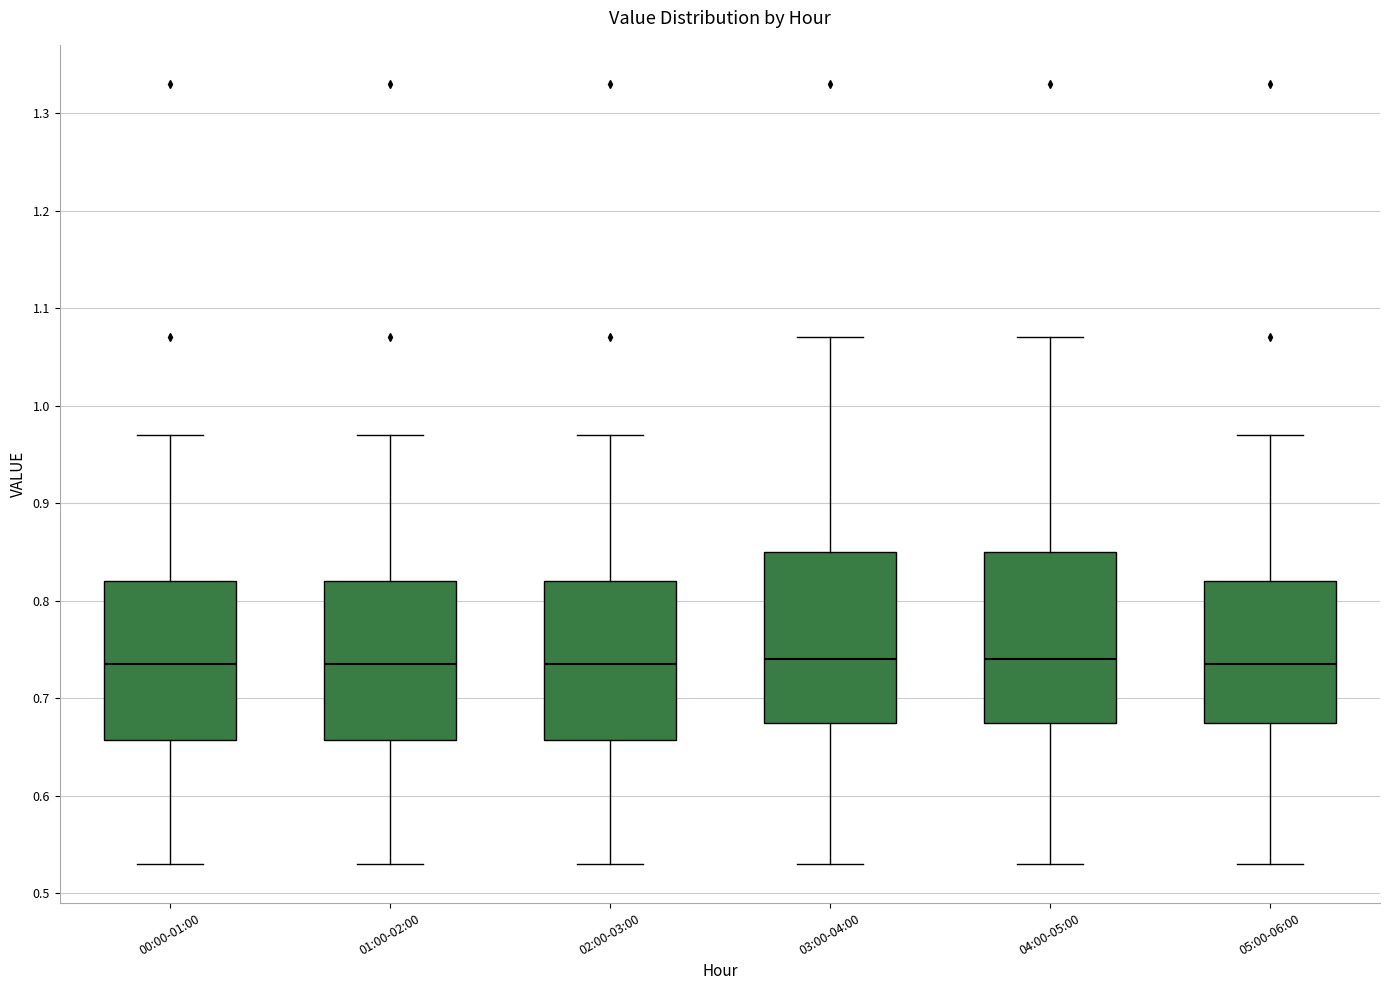

Where does the upper whisker of the box for 05:00-06:00 end on the y-axis? The values are not printed on the chart, so give them approximately, as read against the axis.

0.97